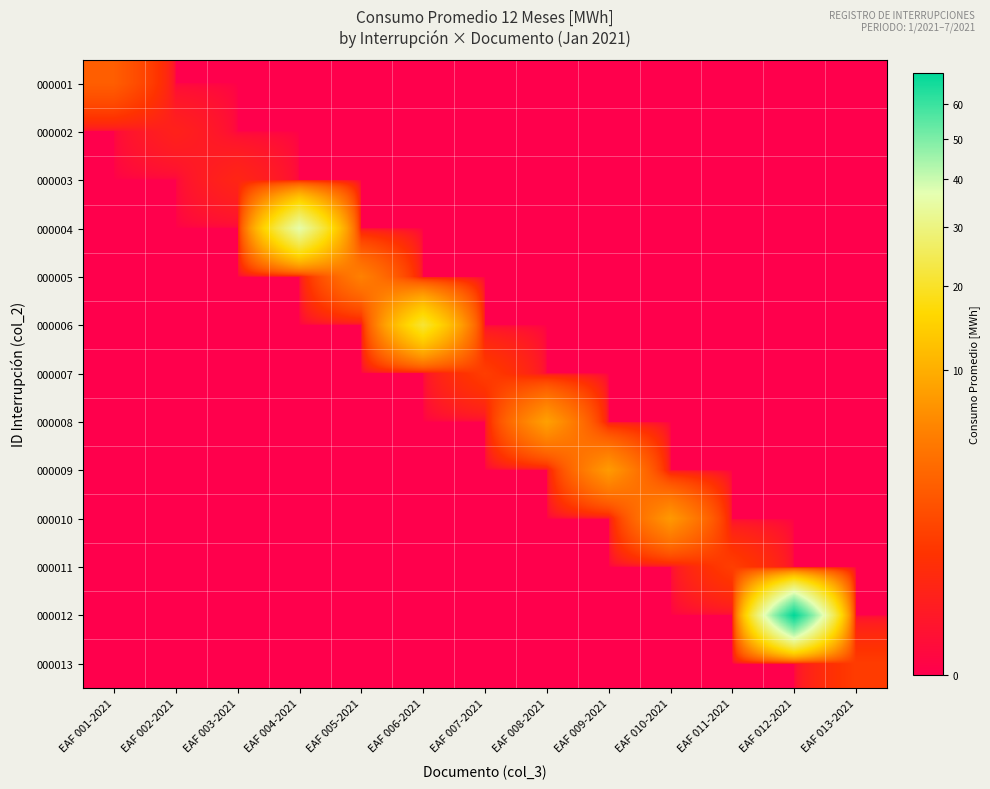

What is the total value across all series at EAF 001-2021?

2.5